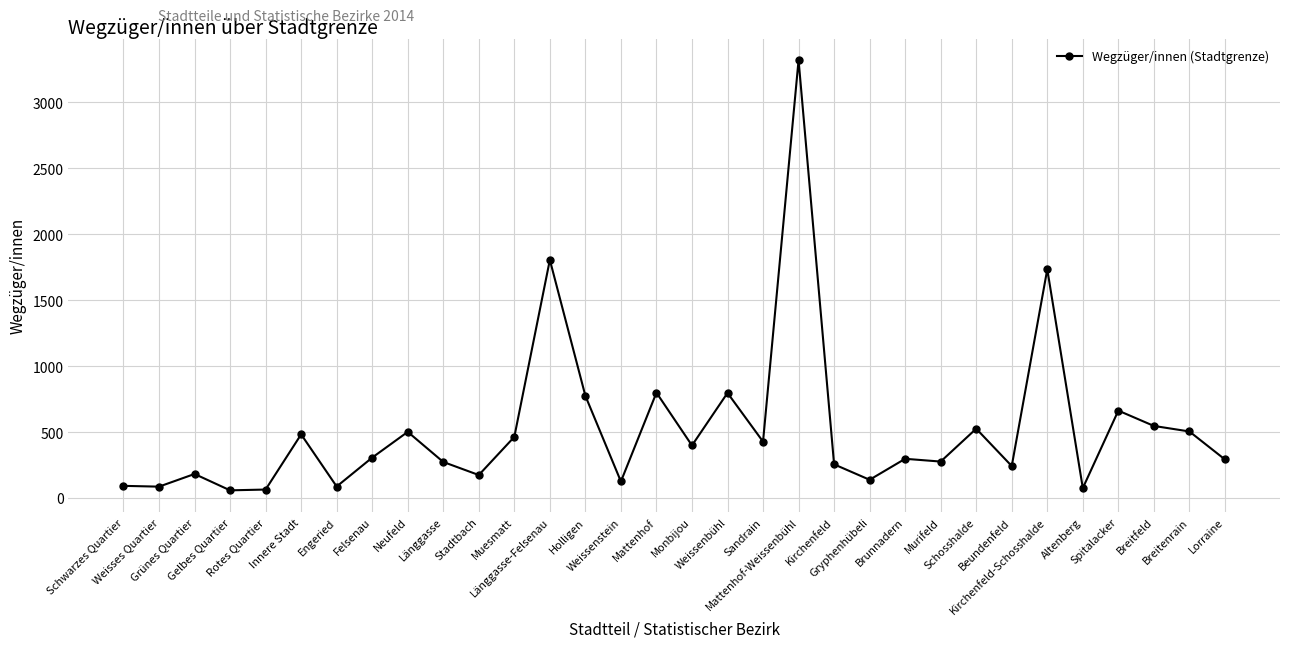

Is it true that the value at Neufeld is 856?

False